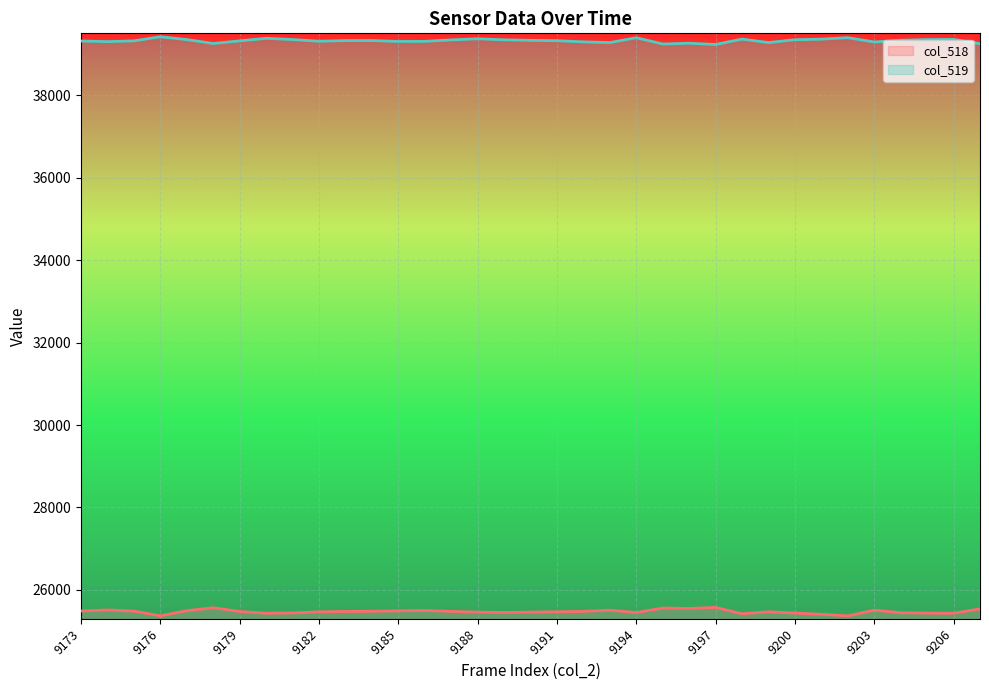

The value of col_518 at 9176 is 25373. True or false?

True